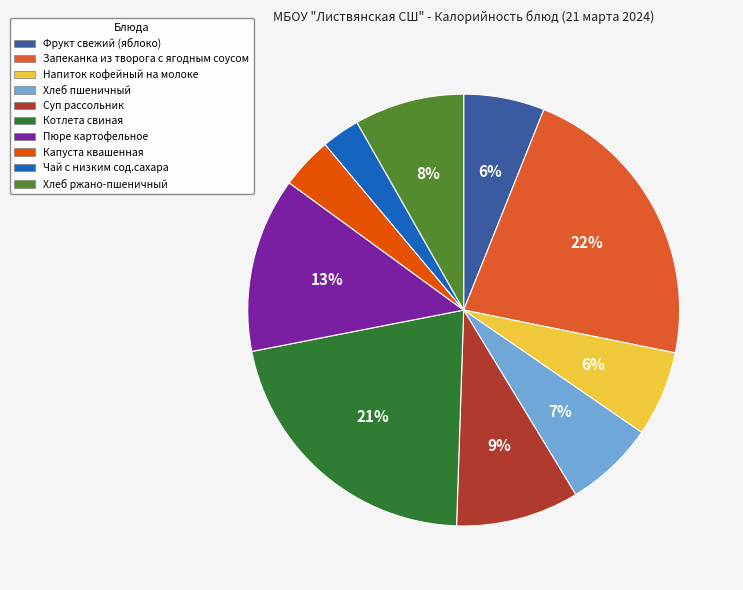

How many slices are in this pie chart?

10